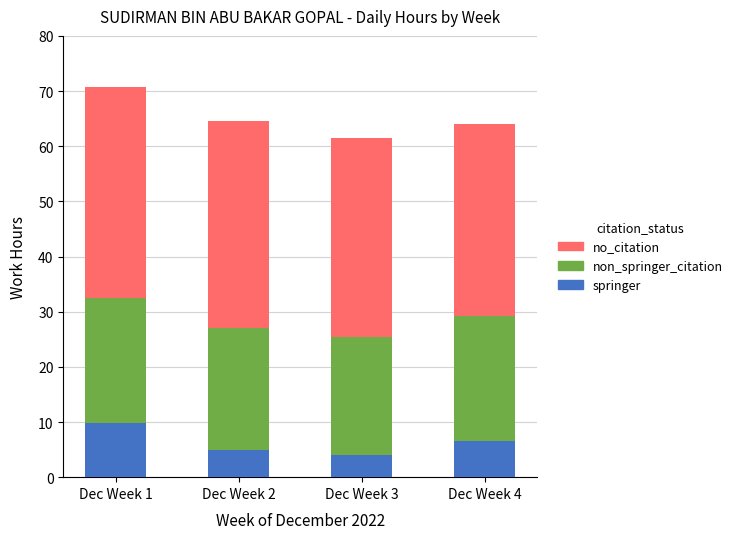

How many bars are there in total?

4